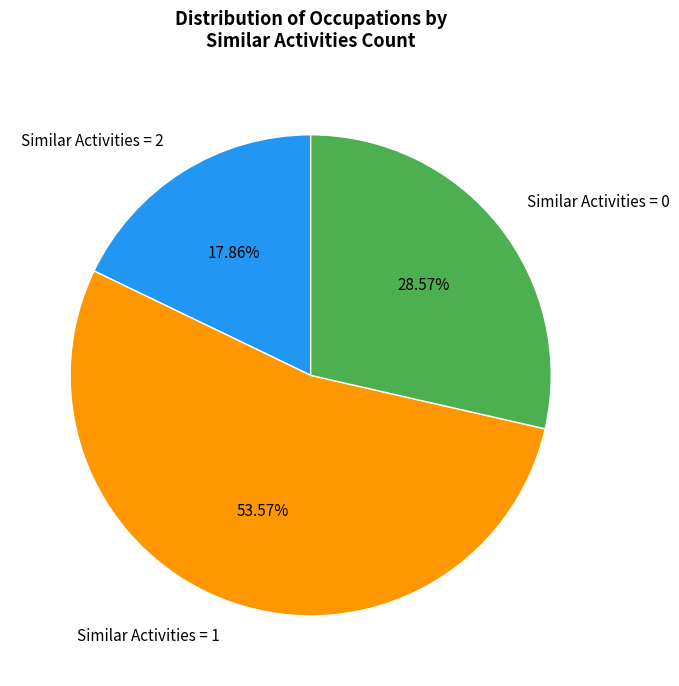

To the nearest percent, what is the average slice percentage?

33%